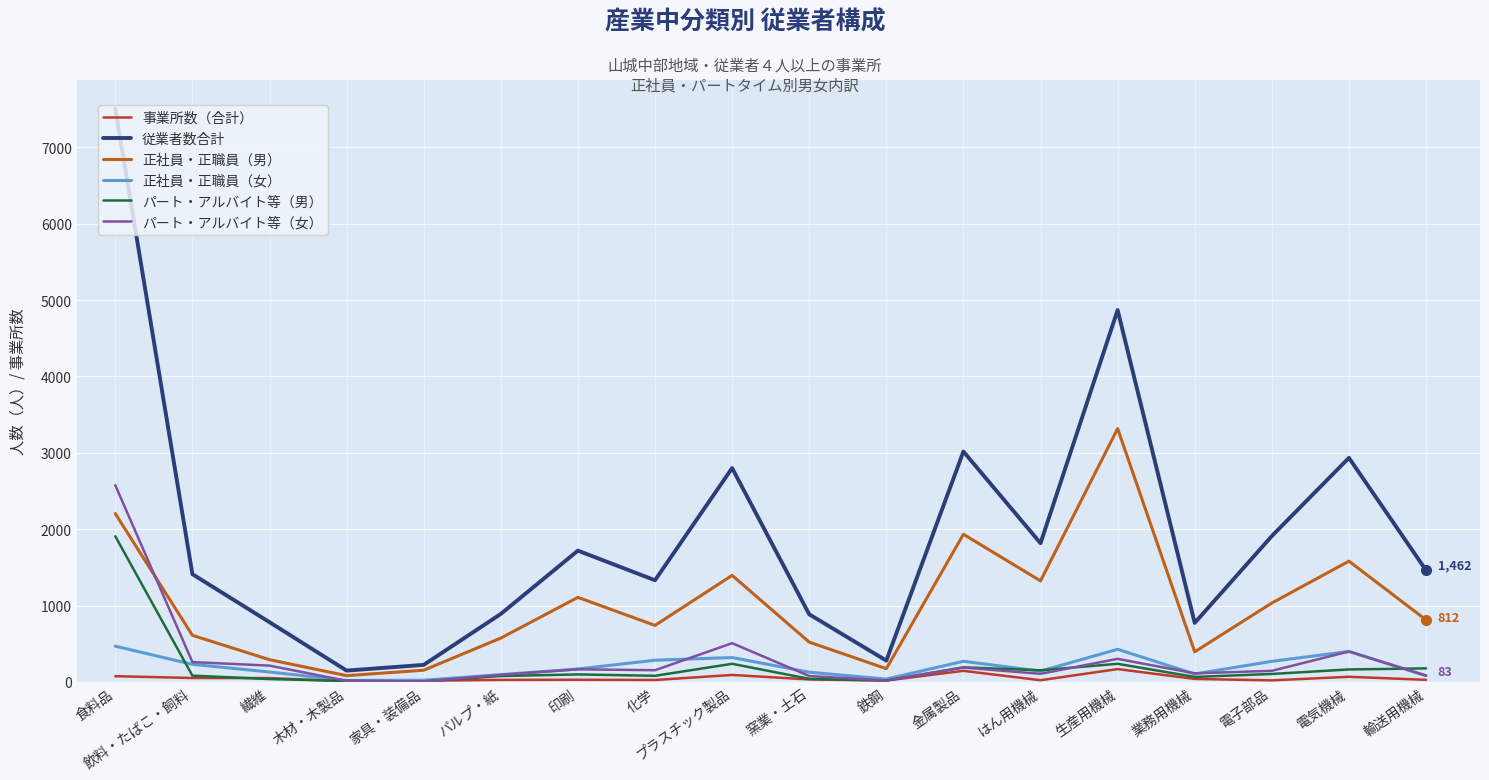

How many lines are shown in the chart?

6